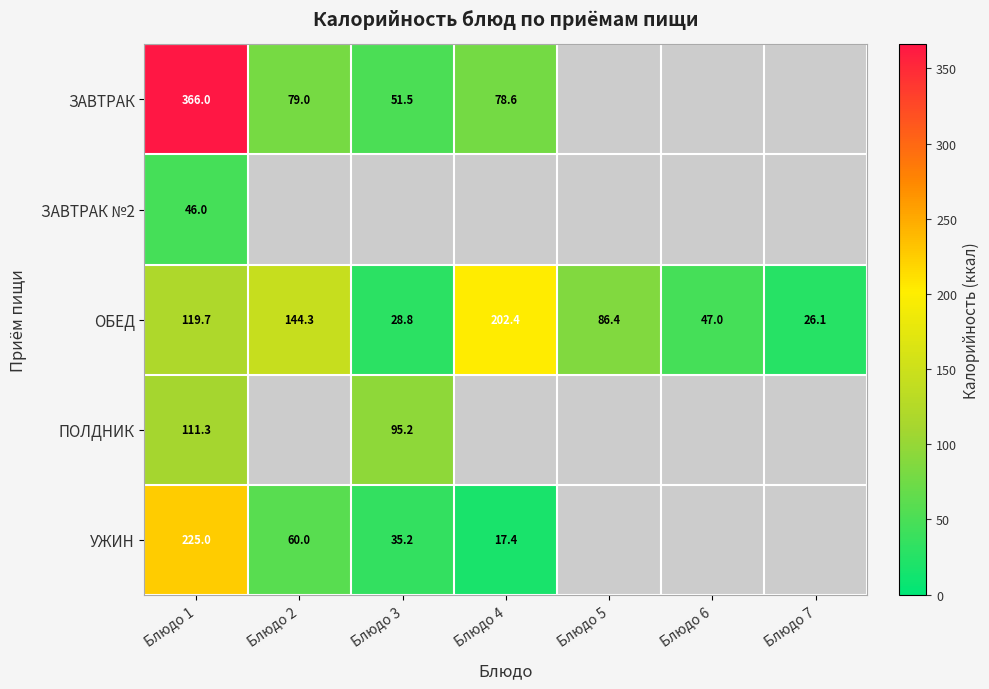

At Блюдо 1, list the series in order from smallest to largest.

ЗАВТРАК №2, ПОЛДНИК, ОБЕД, УЖИН, ЗАВТРАК